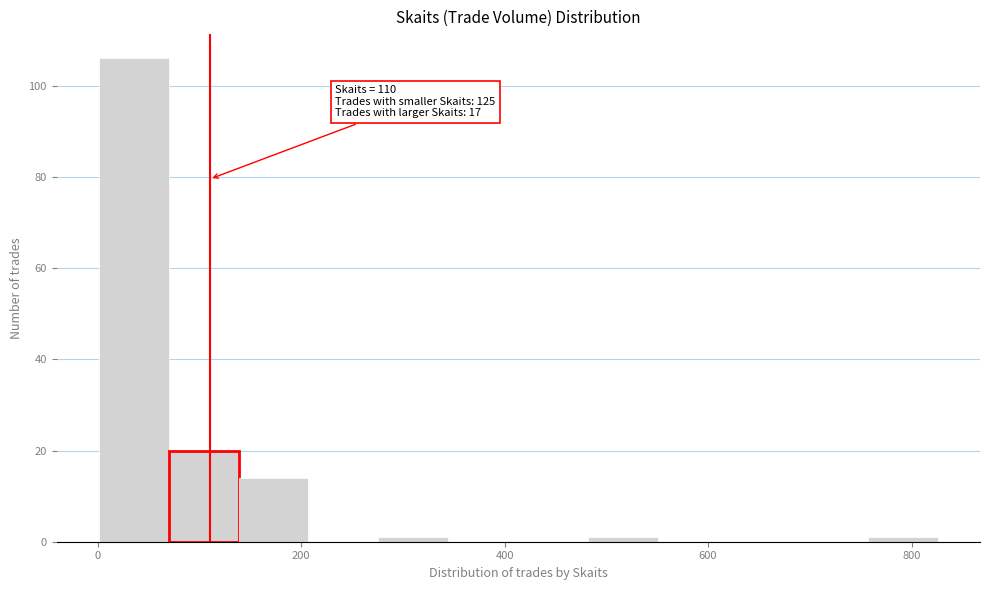

Around what value on the x-axis is the tallest bar? Give the approximate position of its centre, as read against the axis.

40